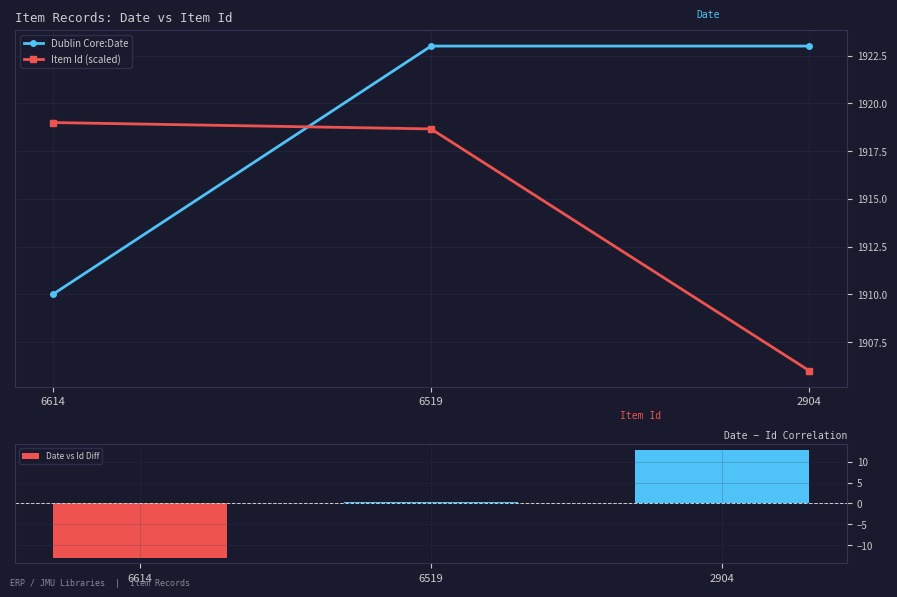

What is the difference between the maximum and second lowest values in the Item Id (scaled) series?

0.3